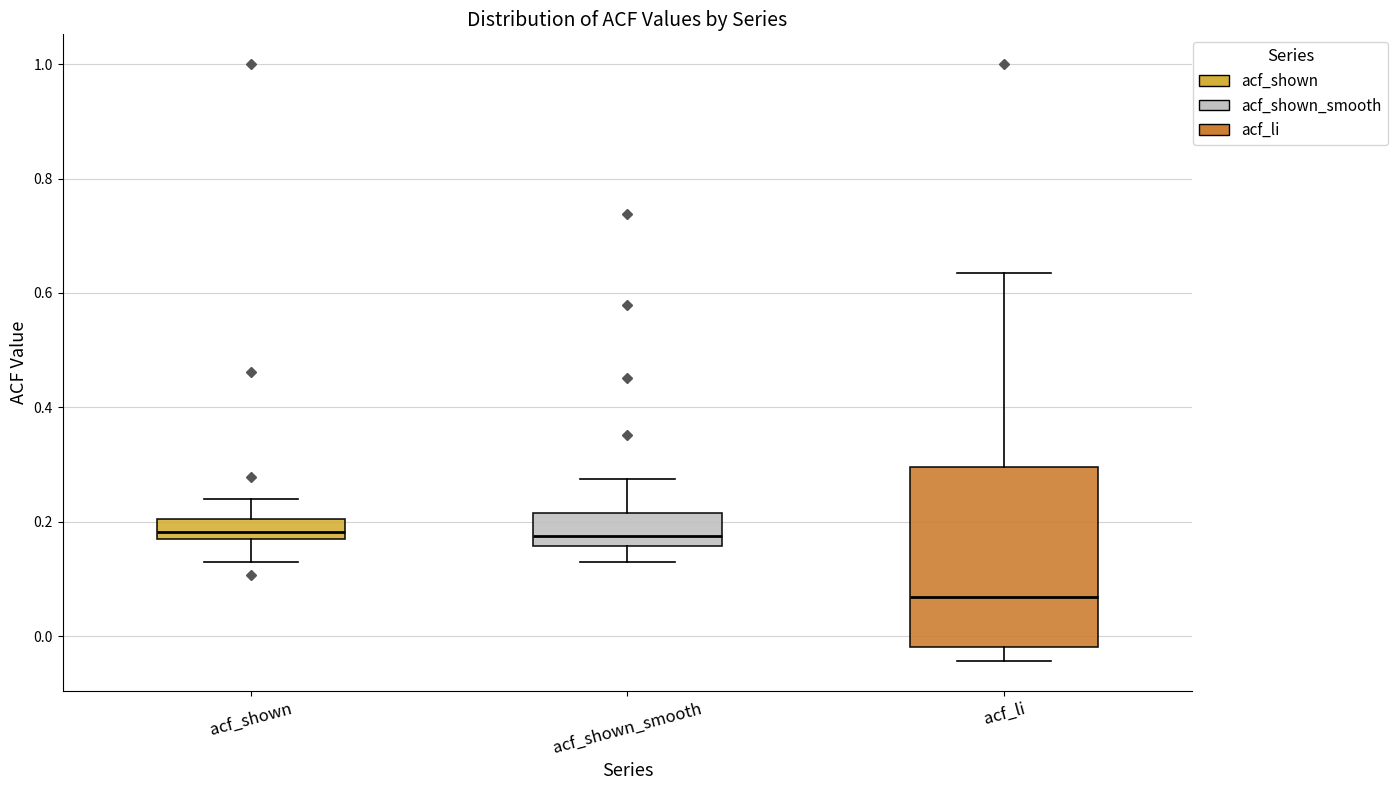

Which box's median line is the lowest?

acf_li